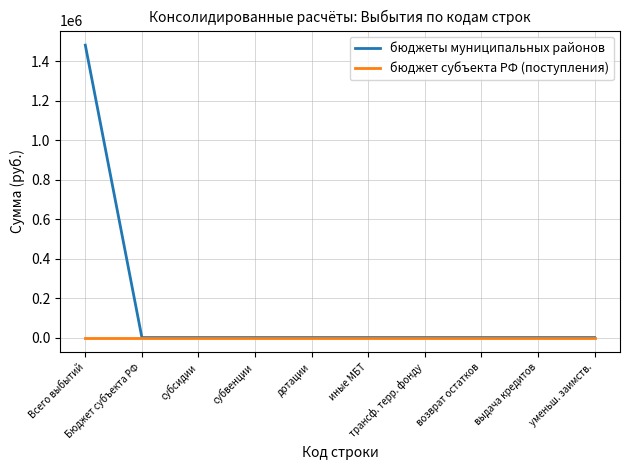

At which category is the sum across all series the highest?

Всего выбытий